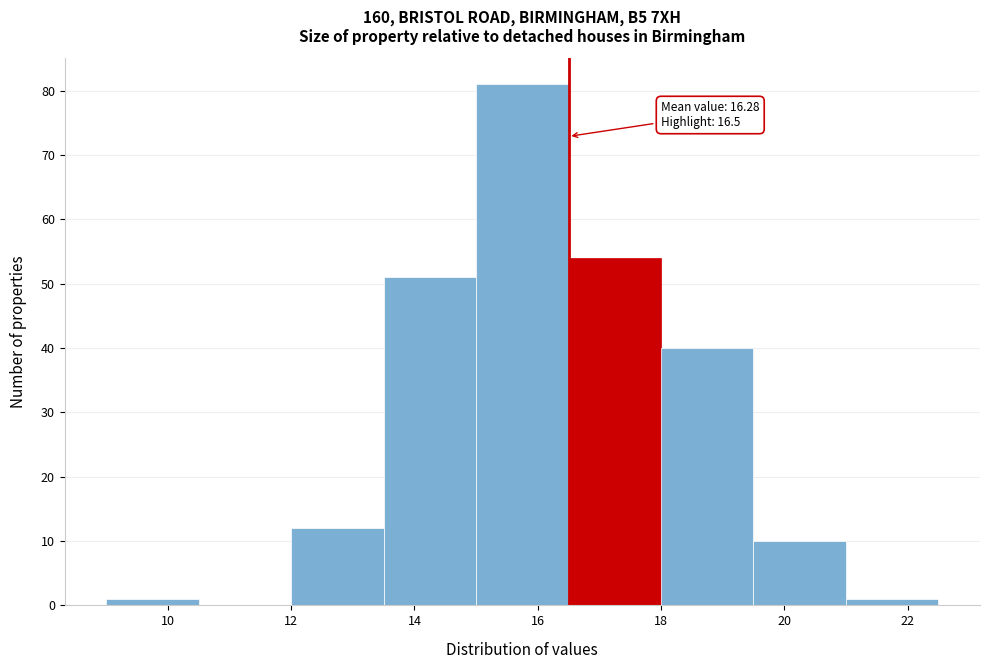

Over which range of the x-axis is the bar tallest?

15.0 to 16.5